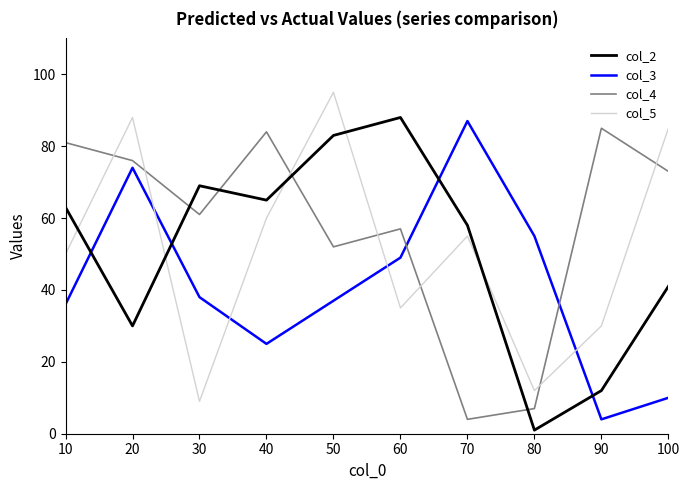

How many interior local peaks does the col_4 series have?

3